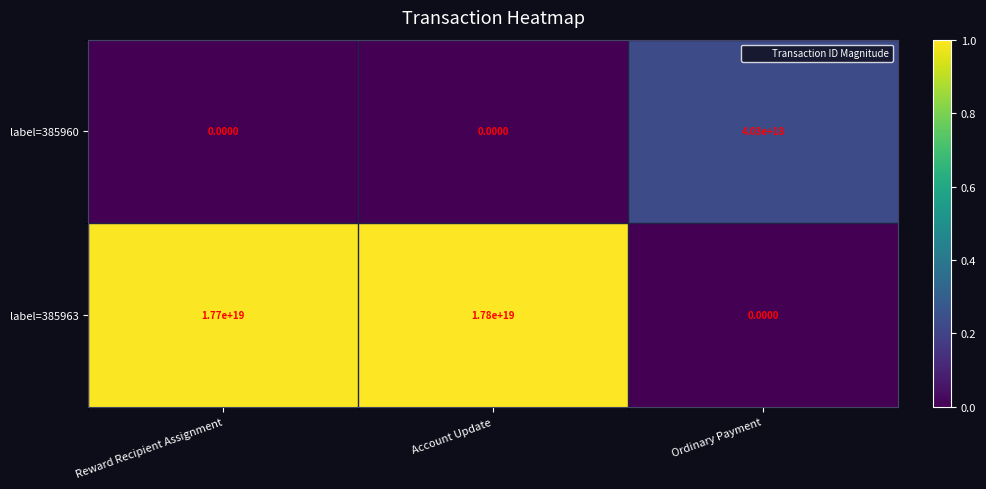

At which category is the sum across all series the highest?

Account Update